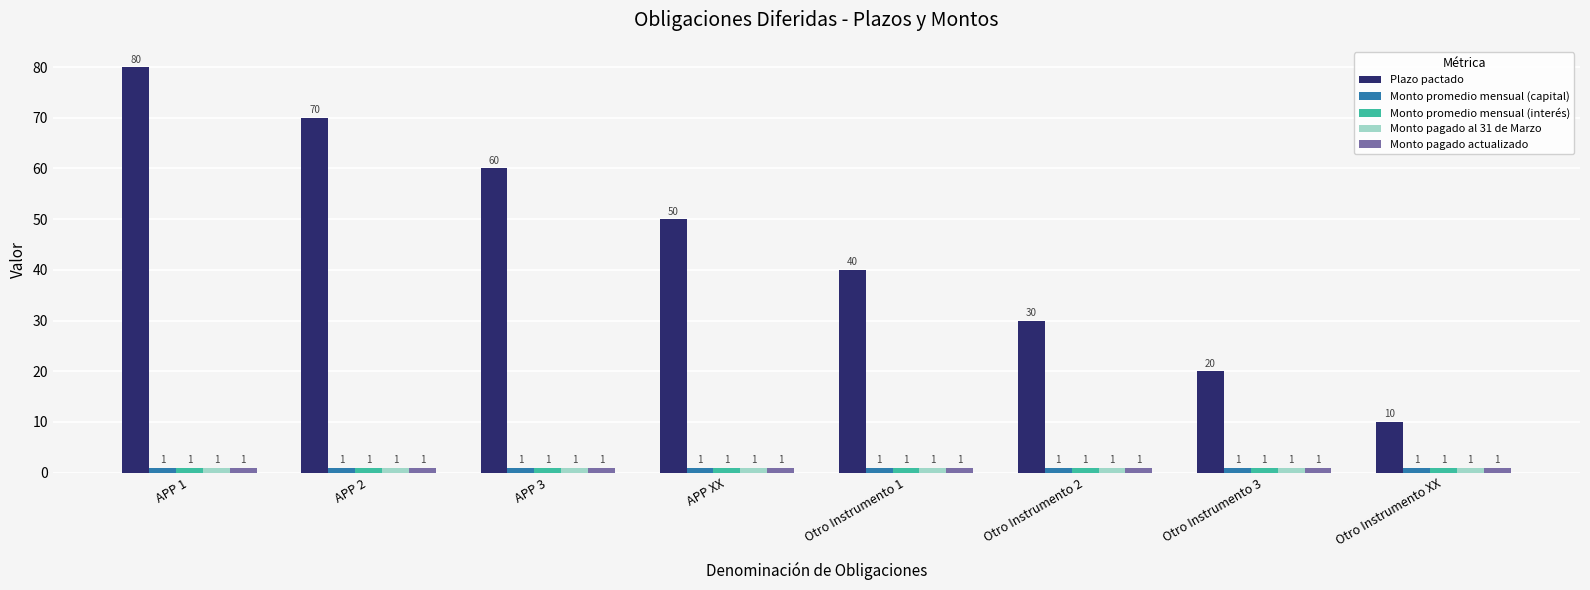

Which label corresponds to the largest value in the chart?

APP 1